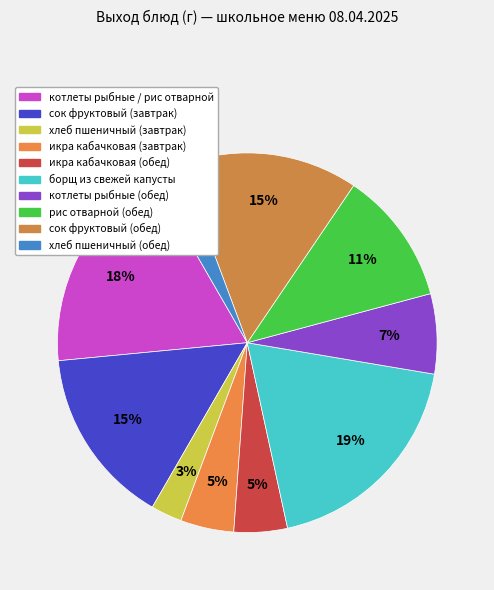

To the nearest percent, what is the average slice percentage?

10%